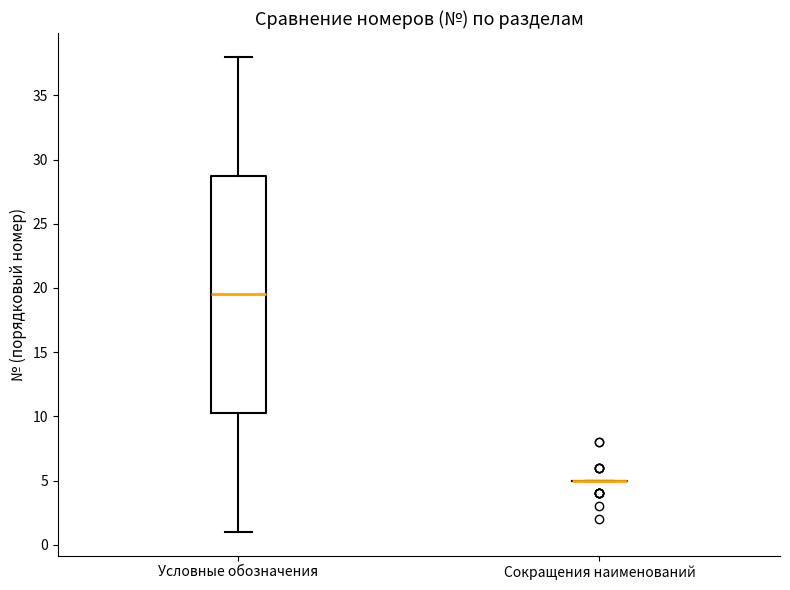

Reading left to right, transcribe this box plot: for each box, give where its median line is, the range the box spans, and where its two whiskers end, as read against the y-axis. The values are not printed on the chart, so give them approximately, as read against the axis.

Условные обозначения: median 19.5, box 10.5 to 29.0, whiskers 1.0 to 38.0
Сокращения наименований: box collapsed to a line at 5.0, whiskers 5.0 to 5.0